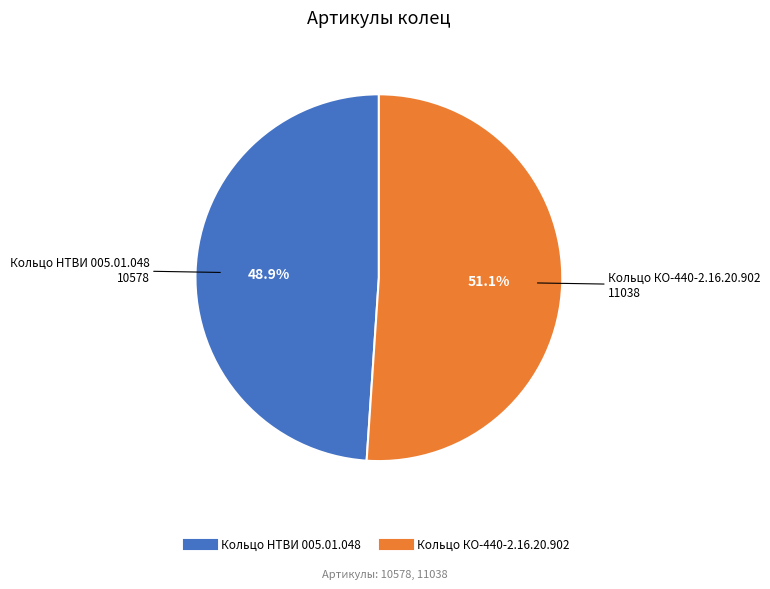

Is Кольцо НТВИ 005.01.048 the majority of the pie?

No